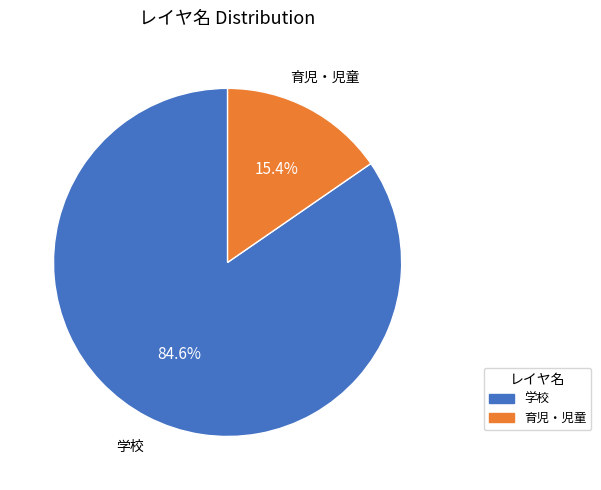

What percentage do 育児・児童 and 学校 together represent?

100.0%